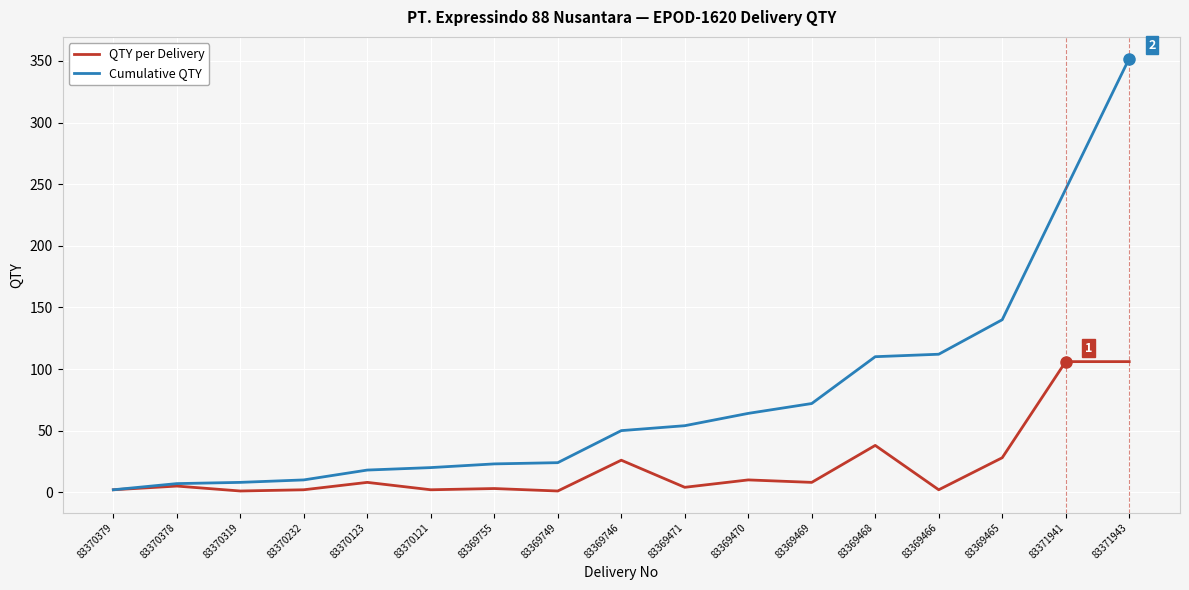

Which category has the highest value across all series?

83371943